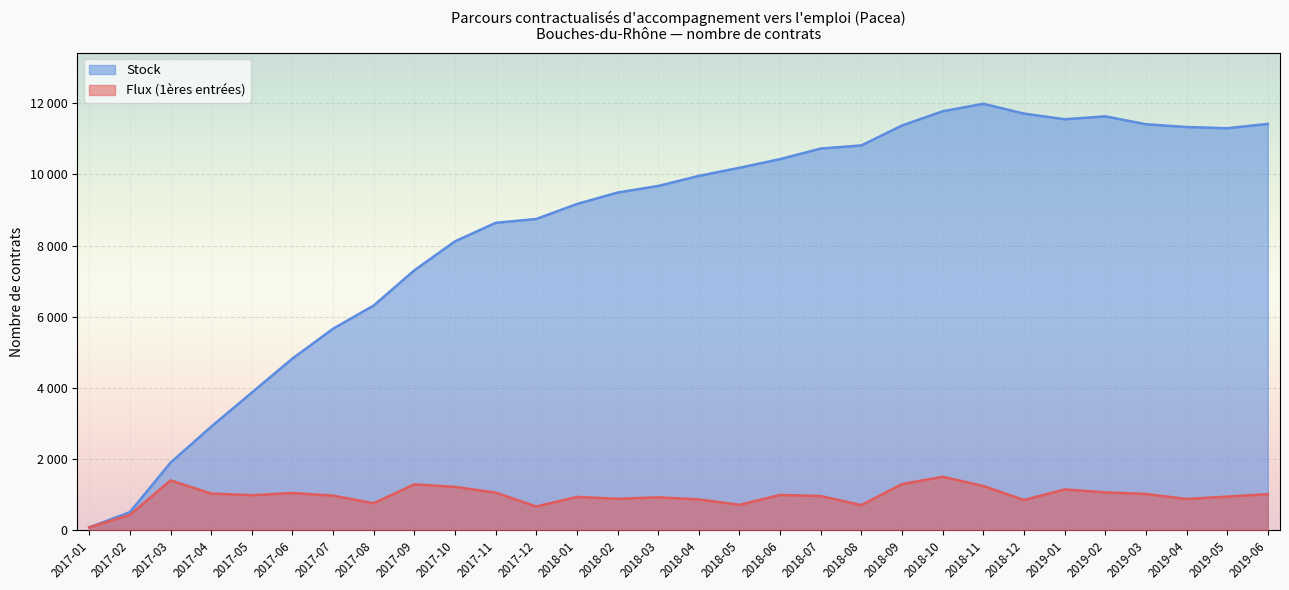

What value does the Flux (1ères entrées) series have at 2017-03, to the nearest 10?

1400